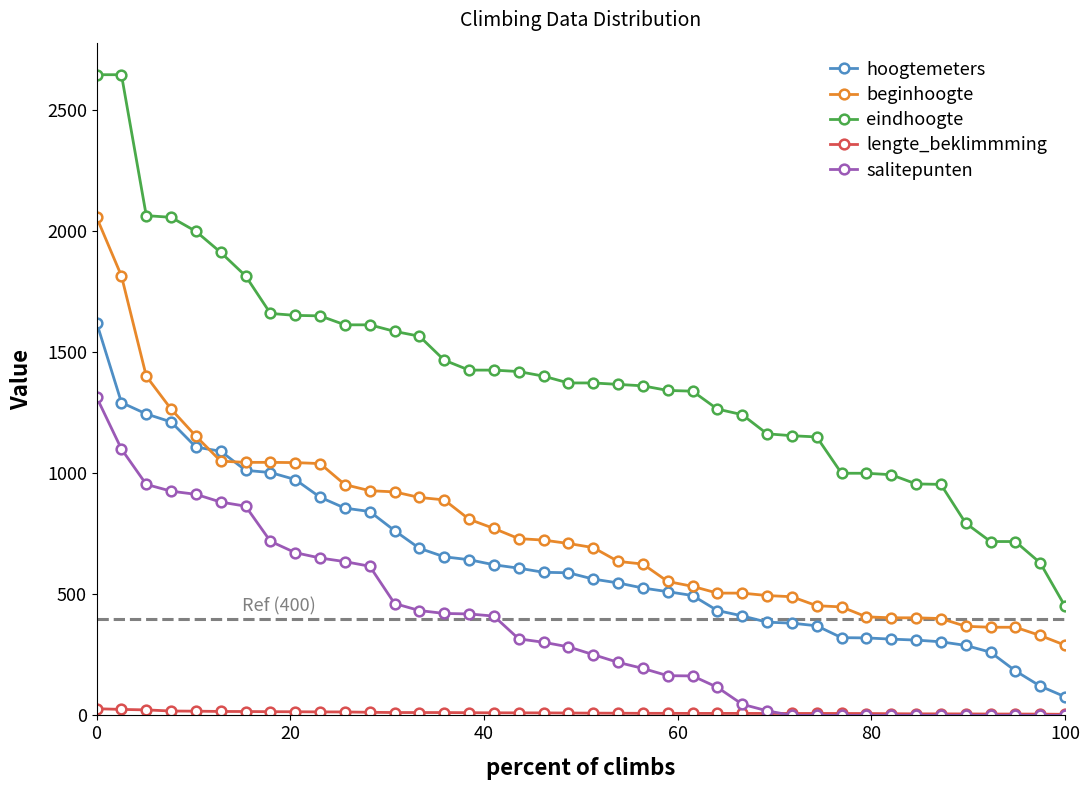

Which series has the widest spread of values?

eindhoogte